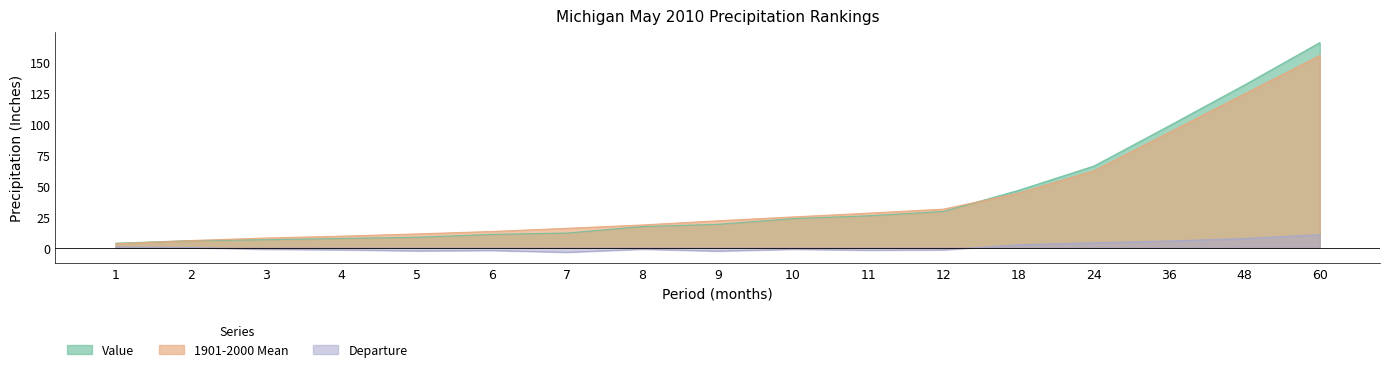

Where is Value nearest to the value 84?

36